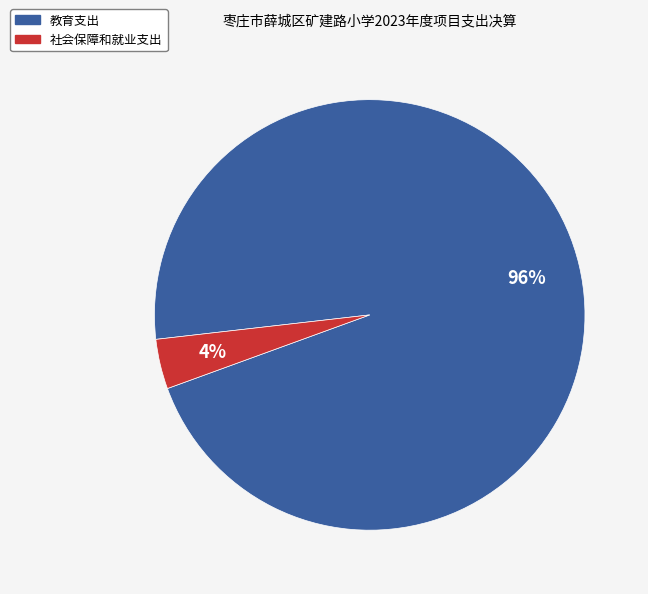

Combined, do 教育支出 and 社会保障和就业支出 account for over 50%?

Yes